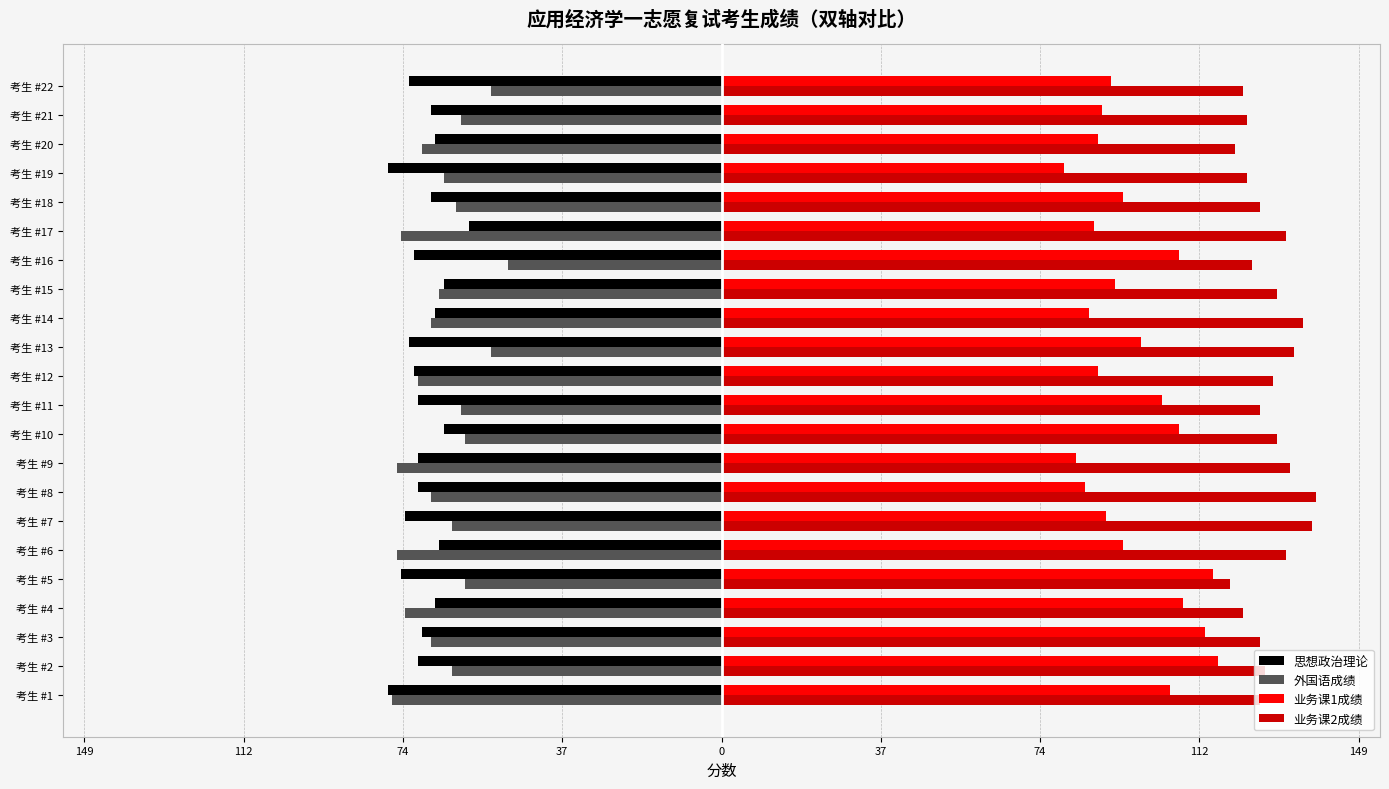

What is the value of the 思想政治理论 bar at the 22nd from the left?

-73